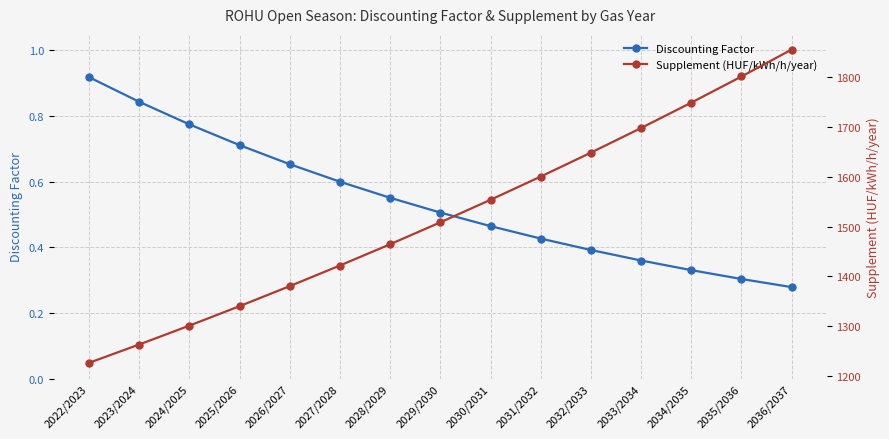

What is the label of the 10th point from the left?

2031/2032